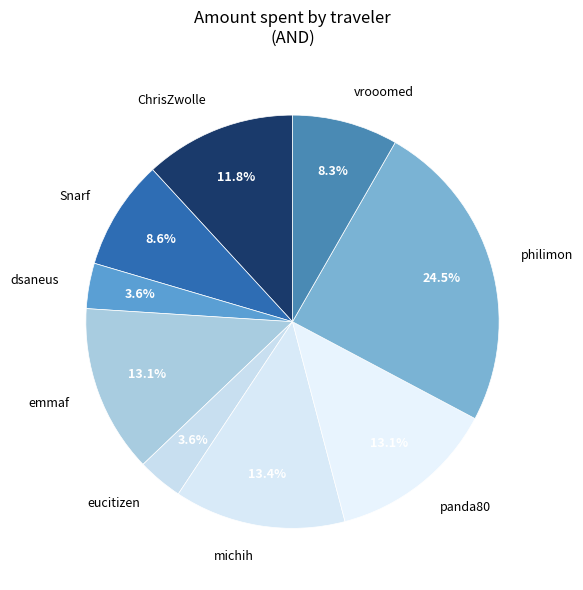

Does any single category account for the majority?

No